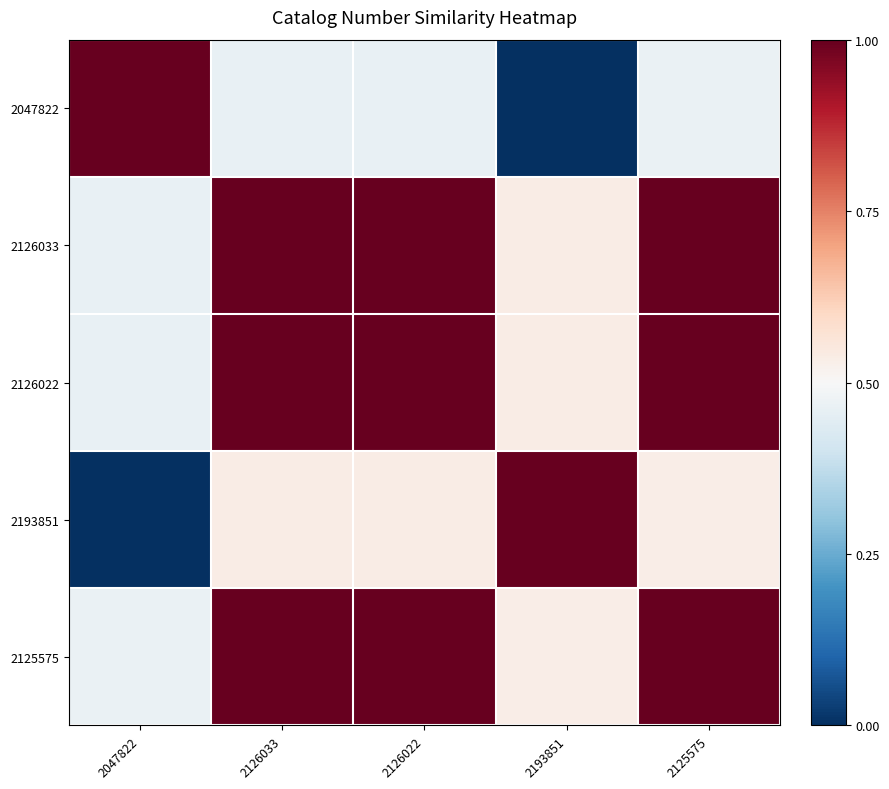

Reading left to right, extract all data points from this chart.

2047822: 2047822=1.0	2126033=0.5	2126022=0.5	2193851=0.0	2125575=0.5
2126033: 2047822=0.5	2126033=1.0	2126022=1.0	2193851=0.5	2125575=1.0
2126022: 2047822=0.5	2126033=1.0	2126022=1.0	2193851=0.5	2125575=1.0
2193851: 2047822=0.0	2126033=0.5	2126022=0.5	2193851=1.0	2125575=0.5
2125575: 2047822=0.5	2126033=1.0	2126022=1.0	2193851=0.5	2125575=1.0